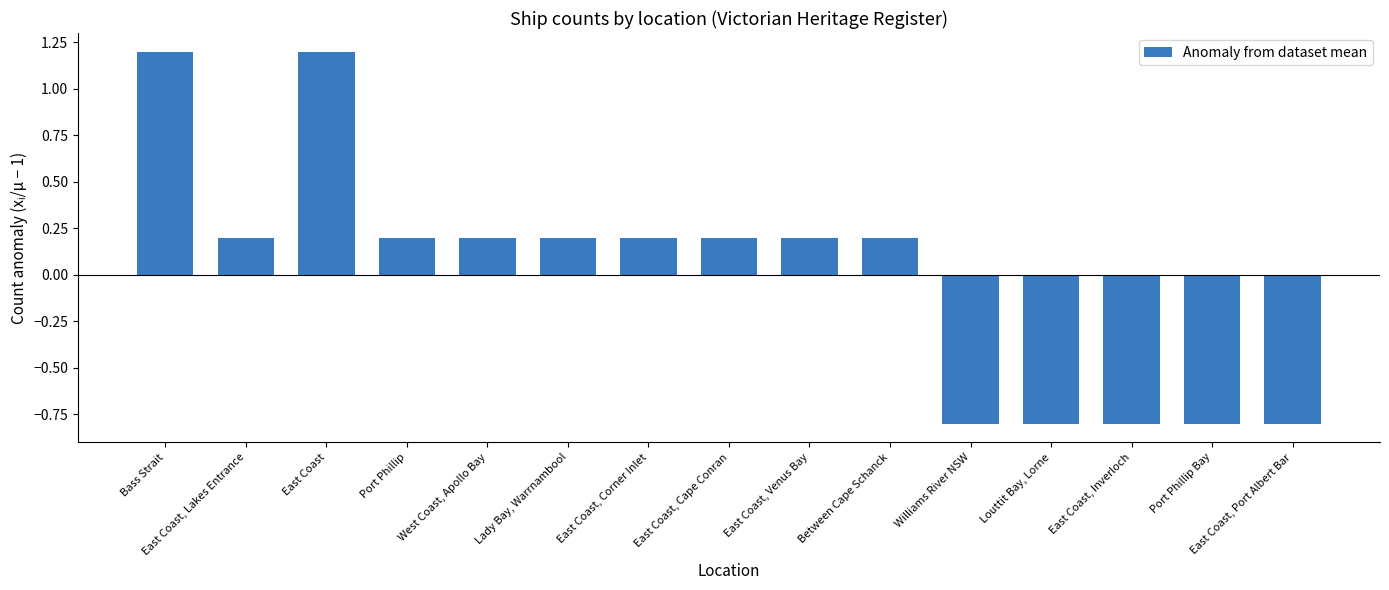

What is the label of the 6th bar from the left?

Lady Bay, Warrnambool